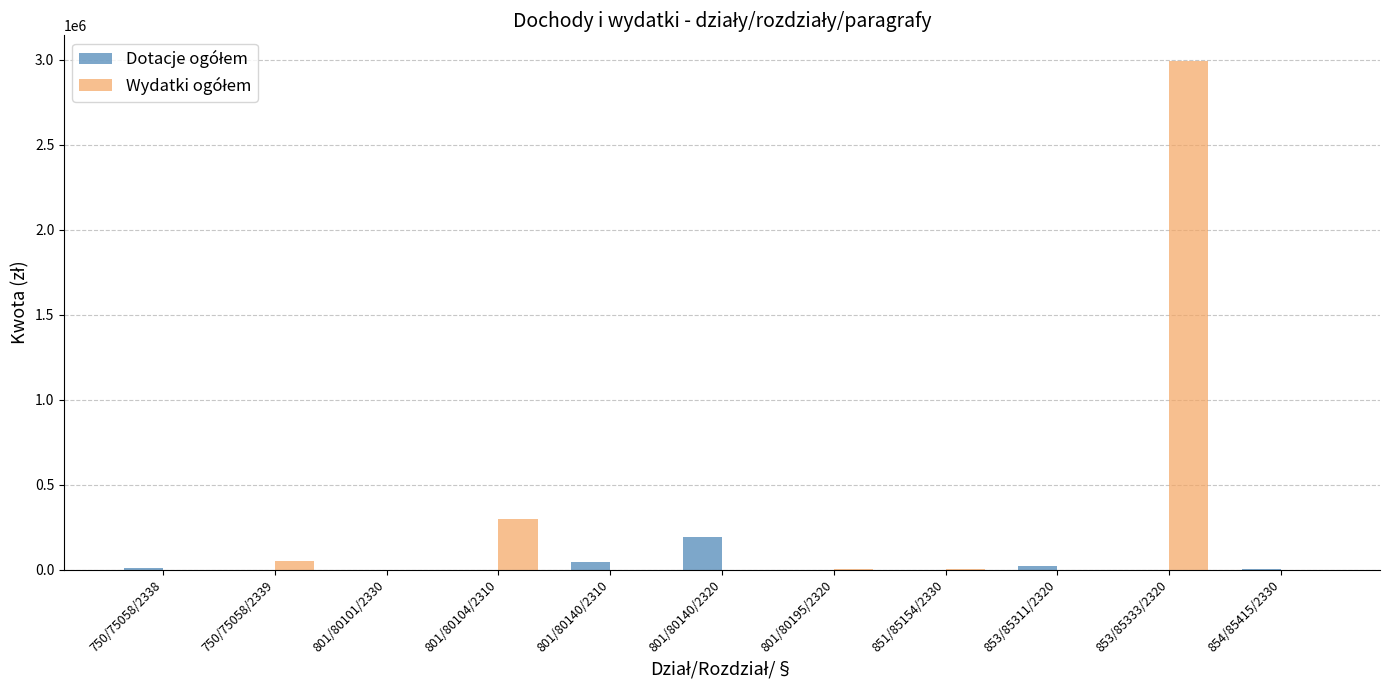

At which category does the chart reach its peak across all series?

853/85333/2320